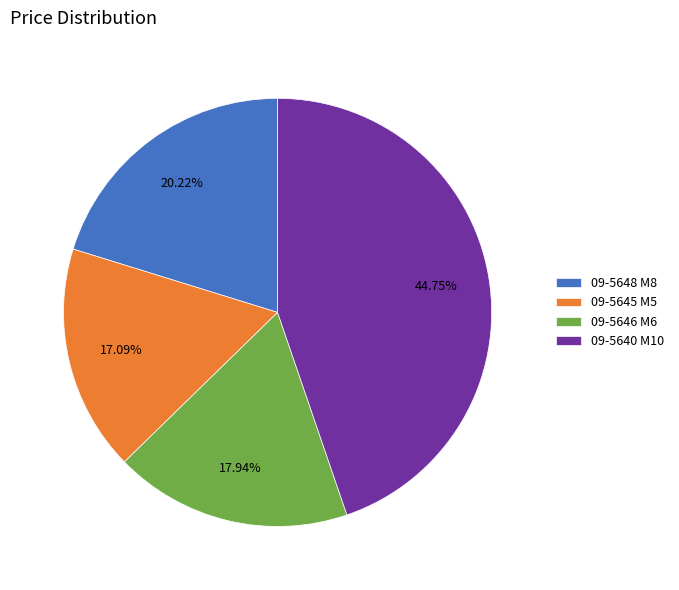

Rank the categories by value from lowest to highest.

09-5645 М5, 09-5646 М6, 09-5648 М8, 09-5640 М10